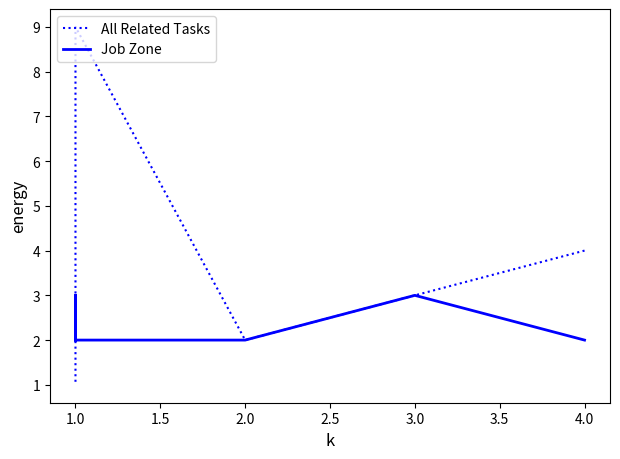

True or false: Job Zone and All Related Tasks cross at least once.

False